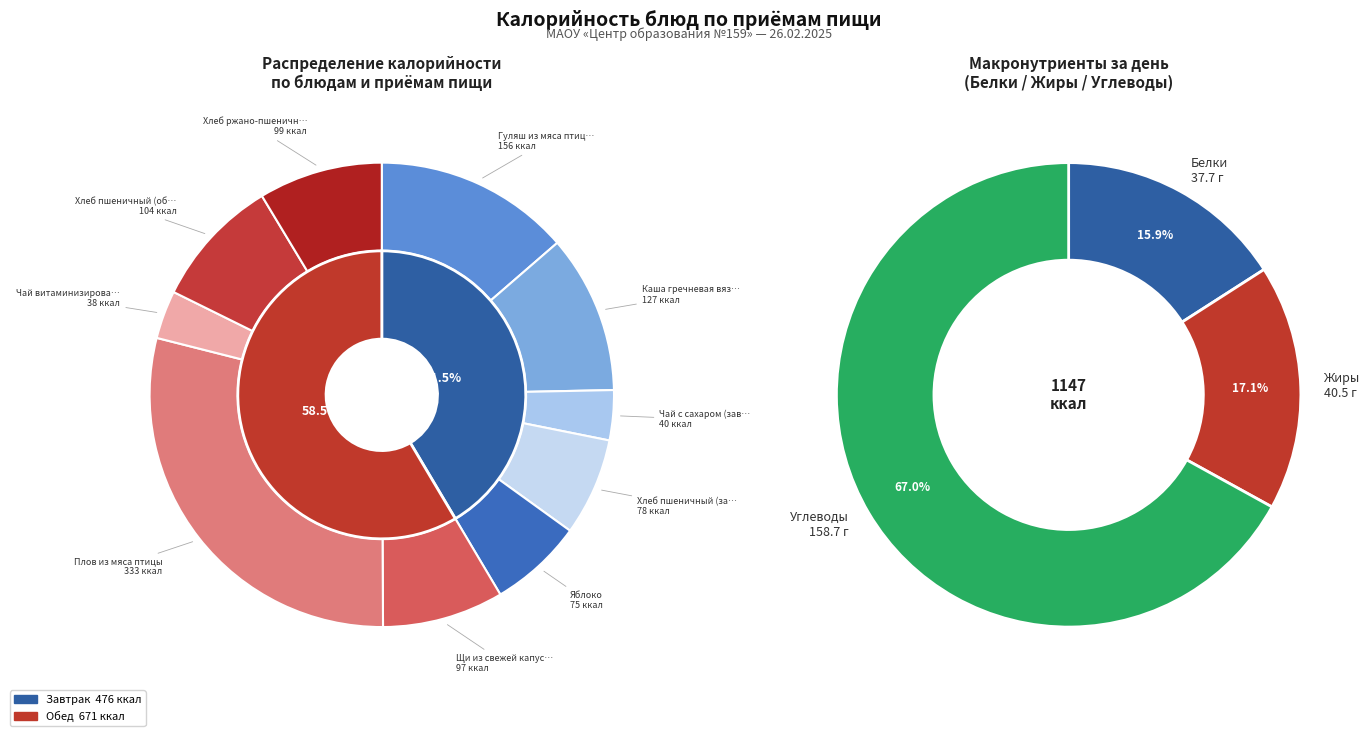

Combined, what portion of the pie is Каша гречневая вязкая and Хлеб пшеничный (обед)?

20.1%